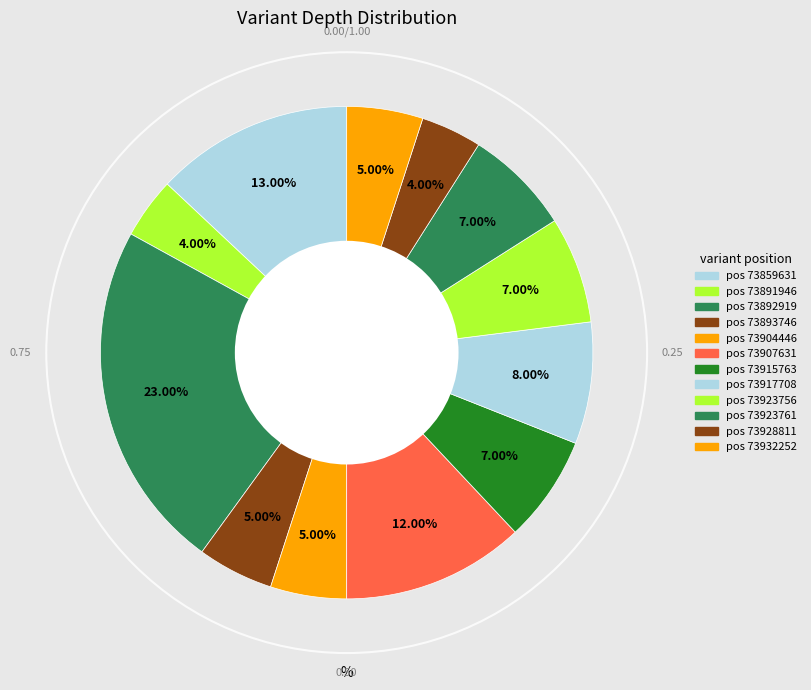

How many segments does this pie chart have?

12